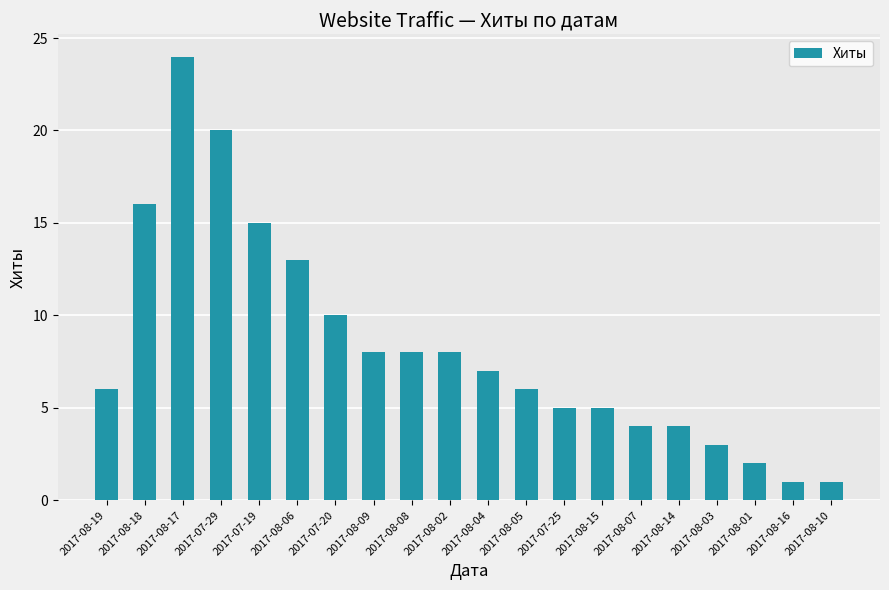

How many bars are there in total?

20